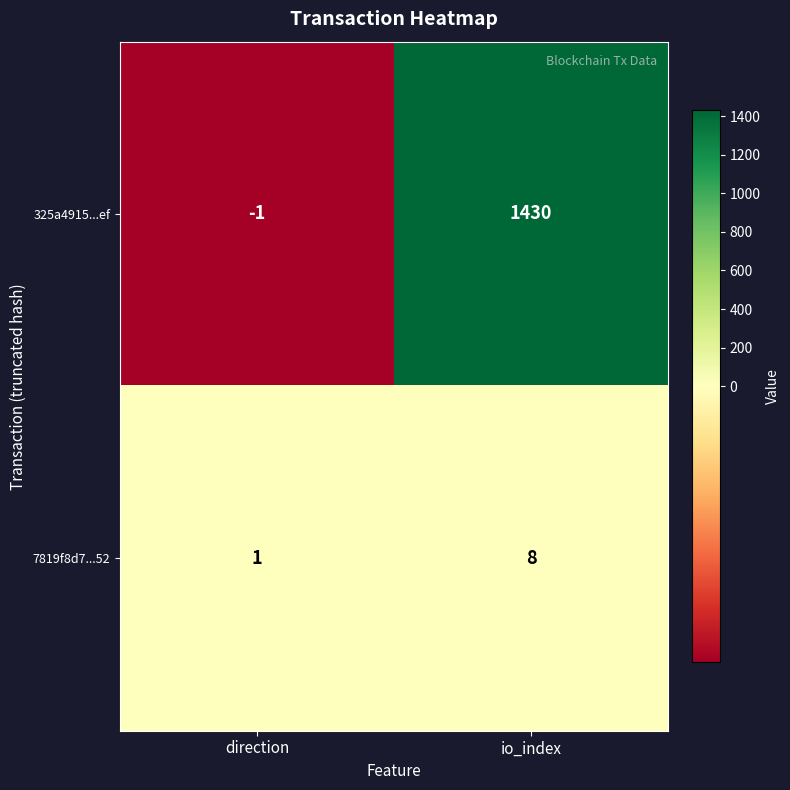

What is the total value across all series at io_index?

1438